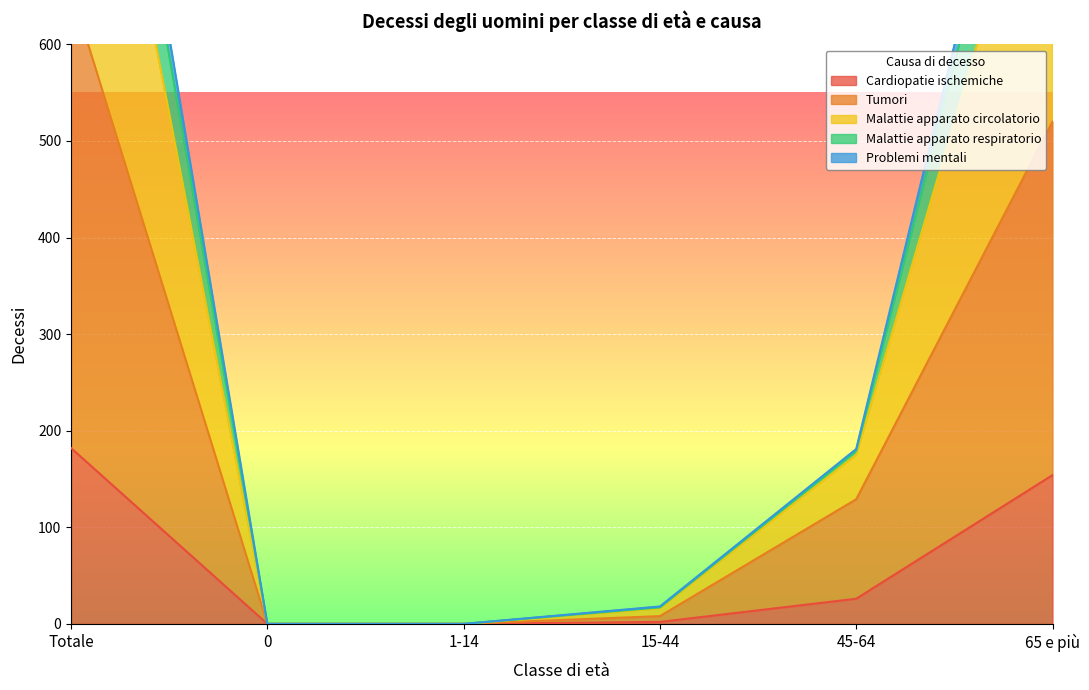

At which label does Cardiopatie ischemiche reach its peak?

Totale